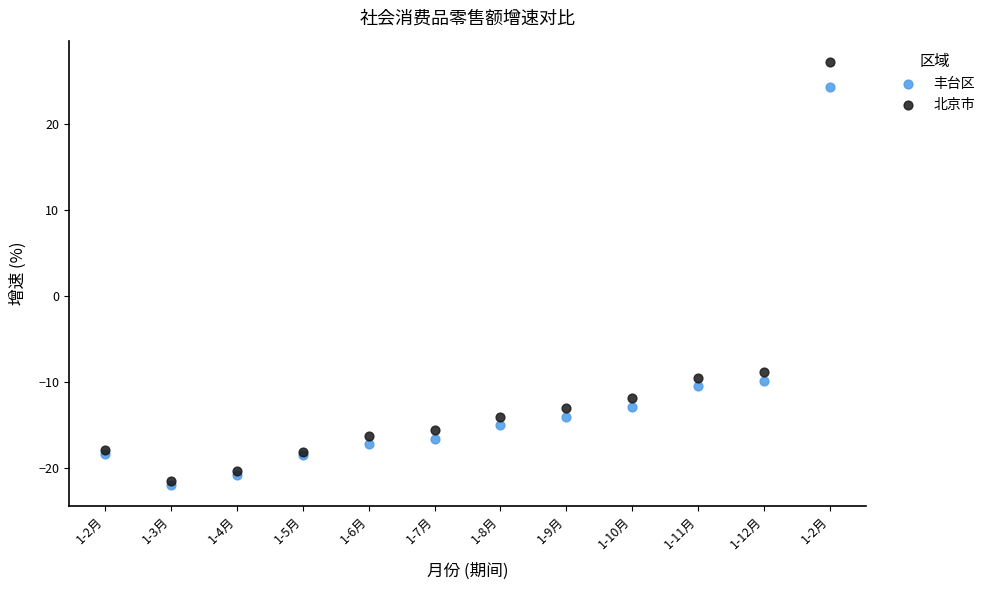

In the 北京市 series, what Y value is closest to 2?

-8.9